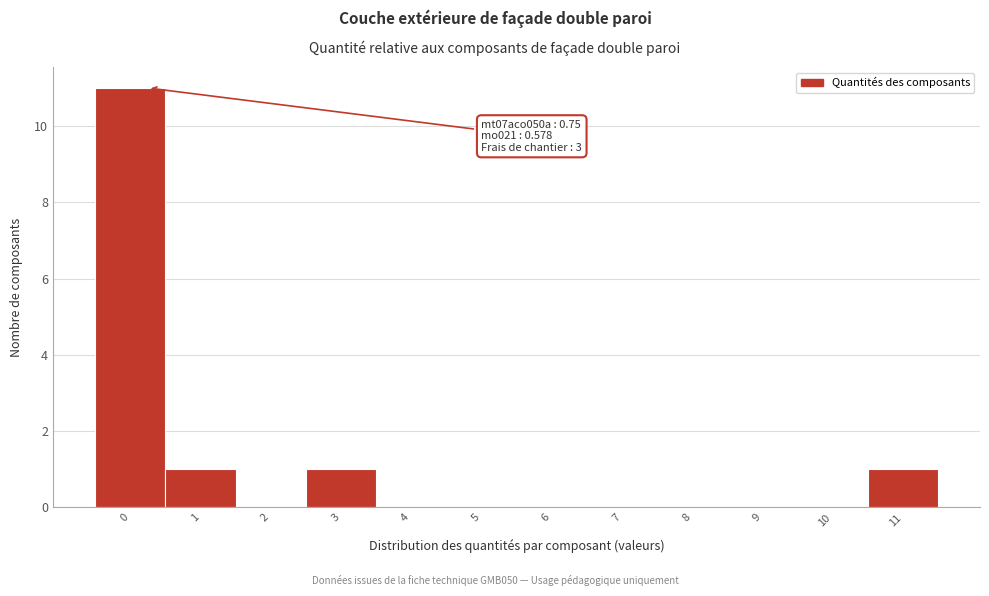

Reading left to right, transcribe all the data shown in this chart.

0=11	1=1	2=0	3=1	4=0	5=0	6=0	7=0	8=0	9=0	10=0	11=1